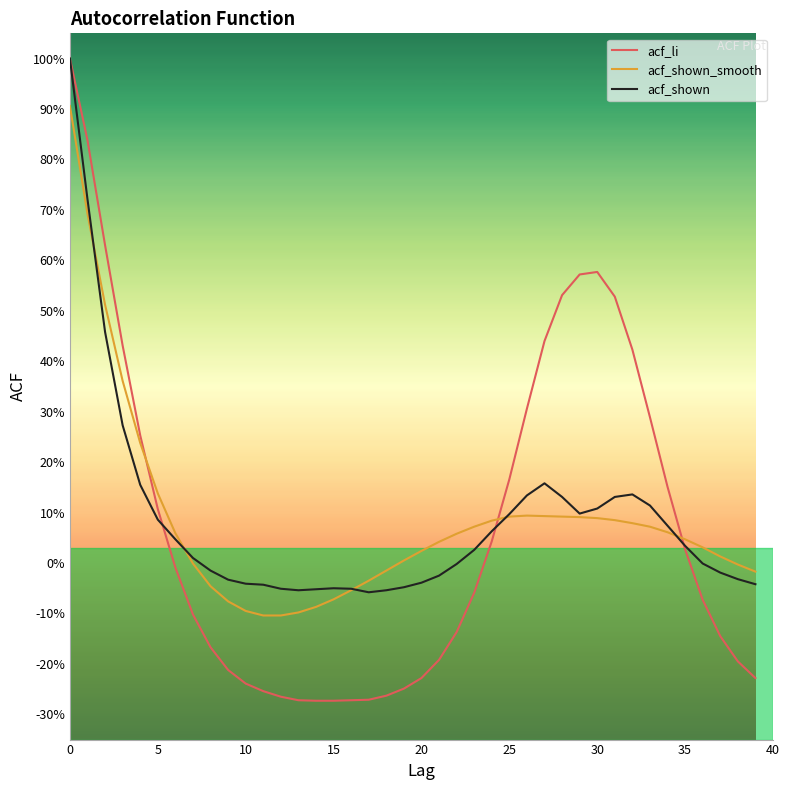

Does the chart display data point markers on the line(s)?

No